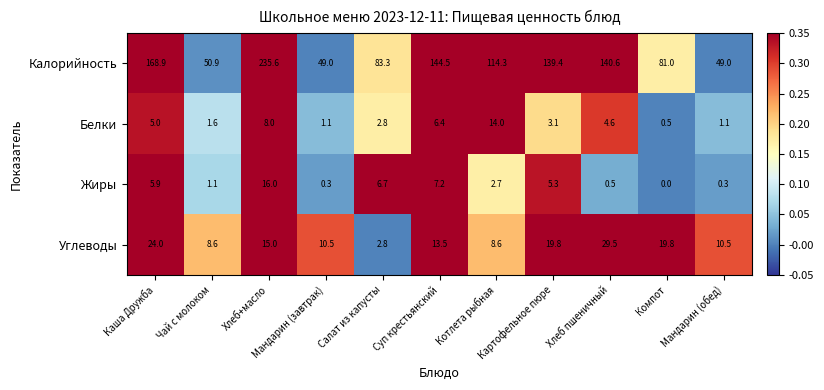

What is the highest value of the Жиры series?

16.0